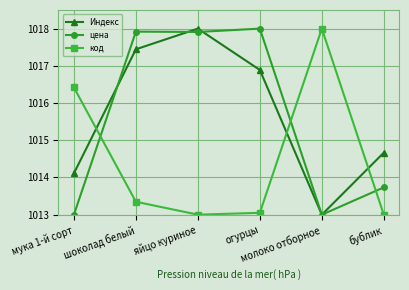

True or false: код has a value of 1016.4 at мука 1-й сорт.

True